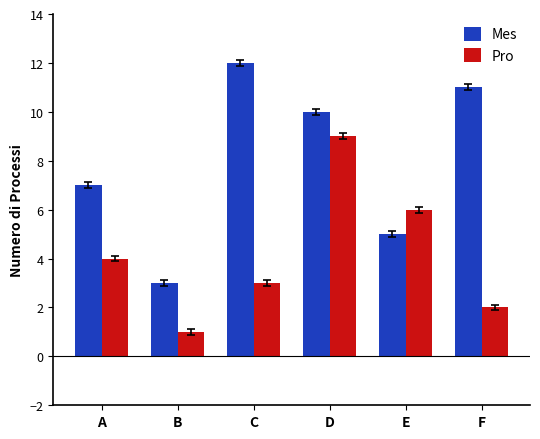

What is the sum of all Pro values?

25